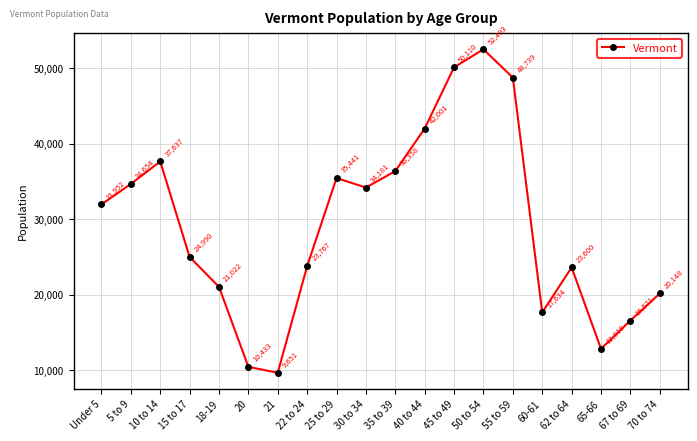

What is the difference between the maximum and minimum values?

42842